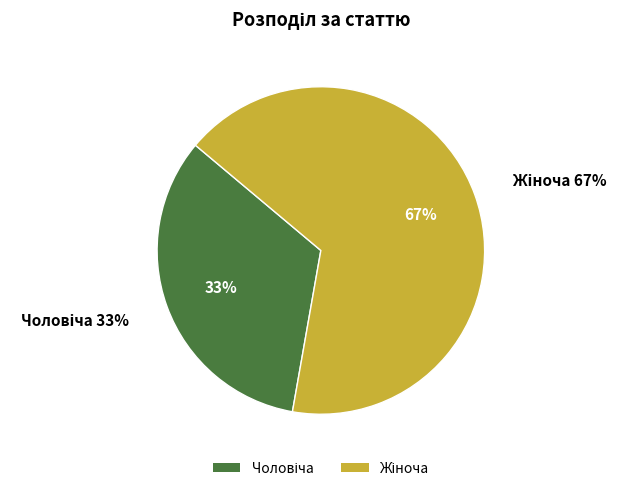

Count the number of slices in the pie.

2